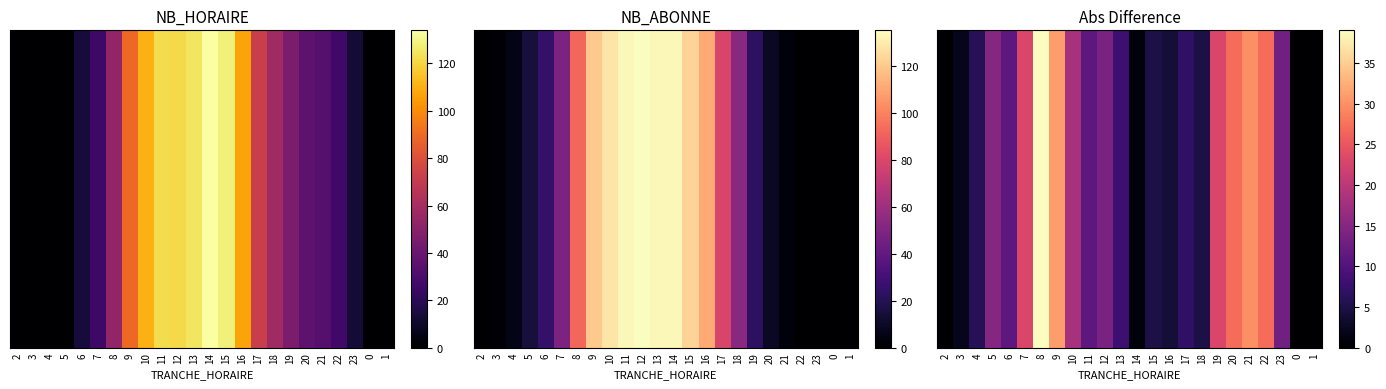

Reading left to right, list all the values displayed in this chart.

0	2	6	15	11	23	39	31	18	11	14	8	1	5	4	7	5	23	27	30	27	13	0	0